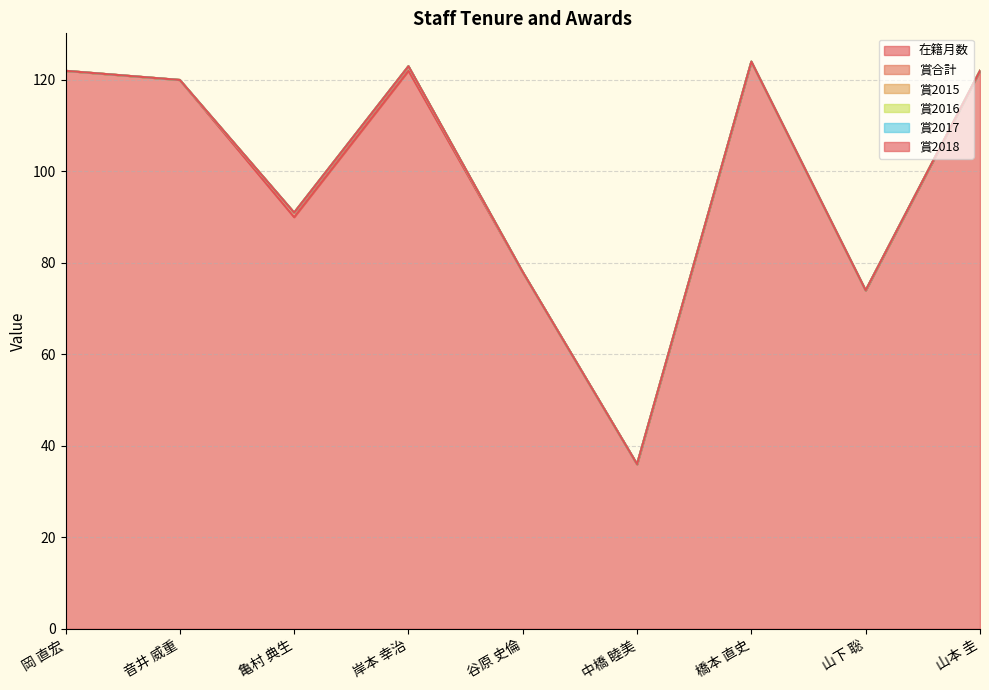

List the series in order of their peak value, highest first.

在籍月数, 賞合計, 賞2015, 賞2016, 賞2017, 賞2018